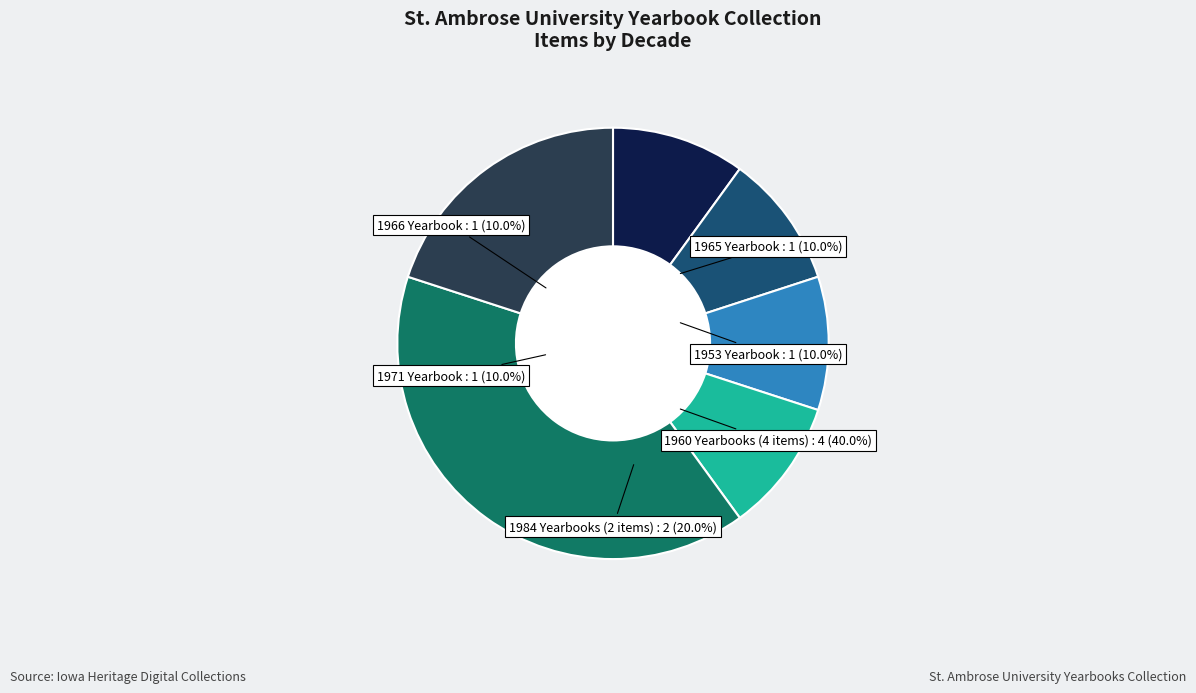

Do 2971 Yearbook and 1984 Yearbook (104709) together represent more than half of the pie?

No